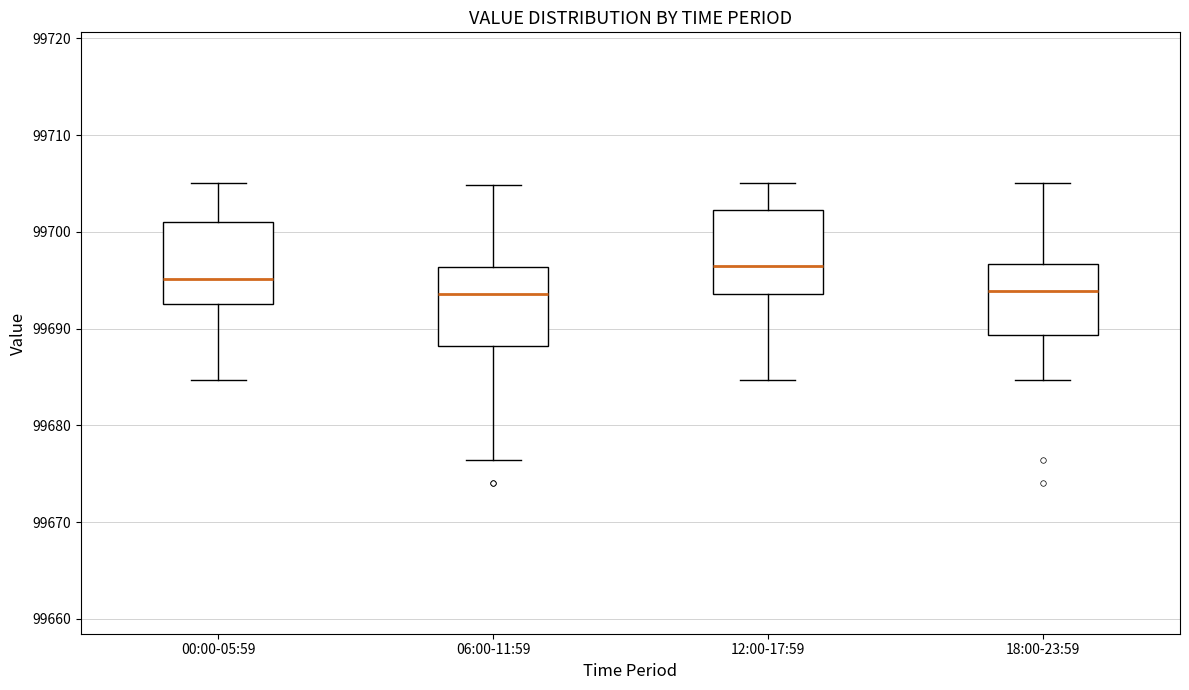

Which box has the highest median line?

12:00-17:59